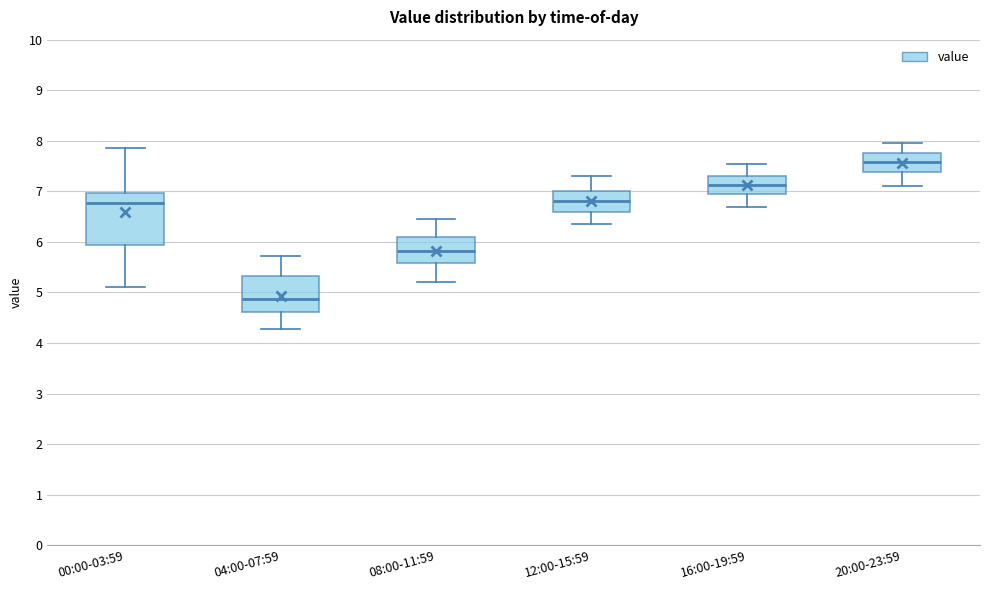

Reading left to right, read every box against the y-axis: the position of its median line, the range the box covers, and the ends of its whiskers. The values are not printed on the chart, so give them approximately, as read against the axis.

00:00-03:59: median 6.8, box 5.9 to 7.0, whiskers 5.1 to 7.9
04:00-07:59: median 4.9, box 4.6 to 5.3, whiskers 4.3 to 5.7
08:00-11:59: median 5.8, box 5.6 to 6.1, whiskers 5.2 to 6.5
12:00-15:59: median 6.8, box 6.6 to 7.0, whiskers 6.4 to 7.3
16:00-19:59: median 7.1, box 6.9 to 7.3, whiskers 6.7 to 7.6
20:00-23:59: median 7.6, box 7.4 to 7.8, whiskers 7.1 to 8.0